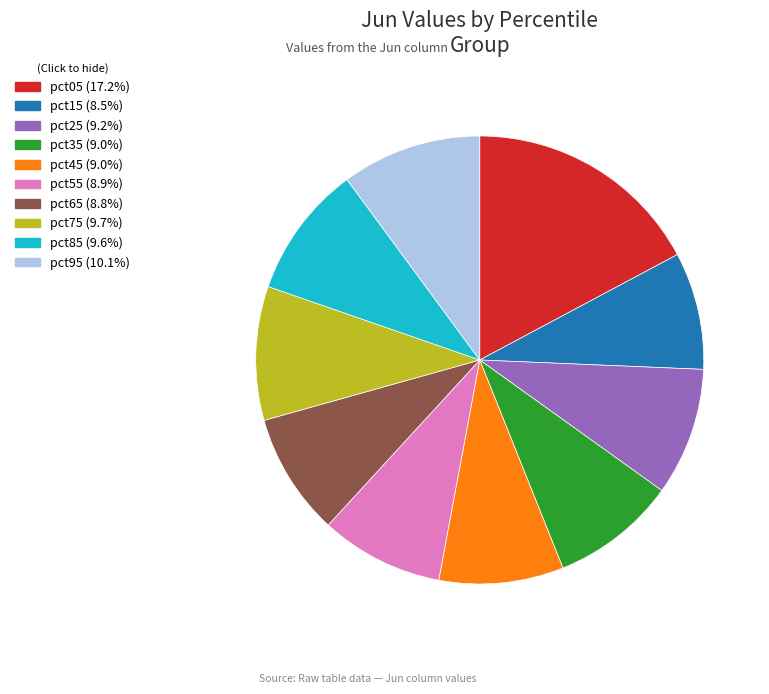

True or false: pct65 accounts for 9% of the total.

True